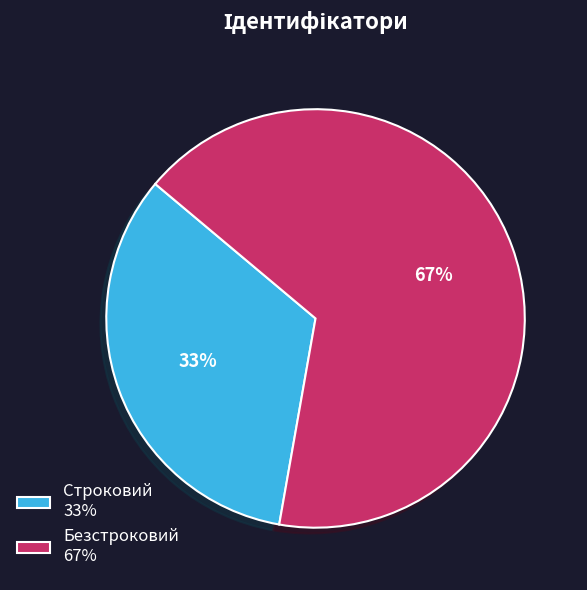

Is it true that Строковий is 21% of the pie?

False